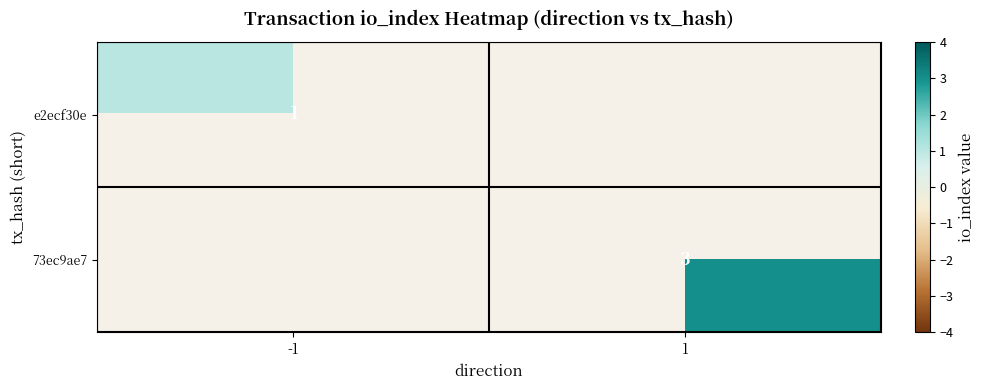

The value of e2ecf30e at -1 is 1. True or false?

True